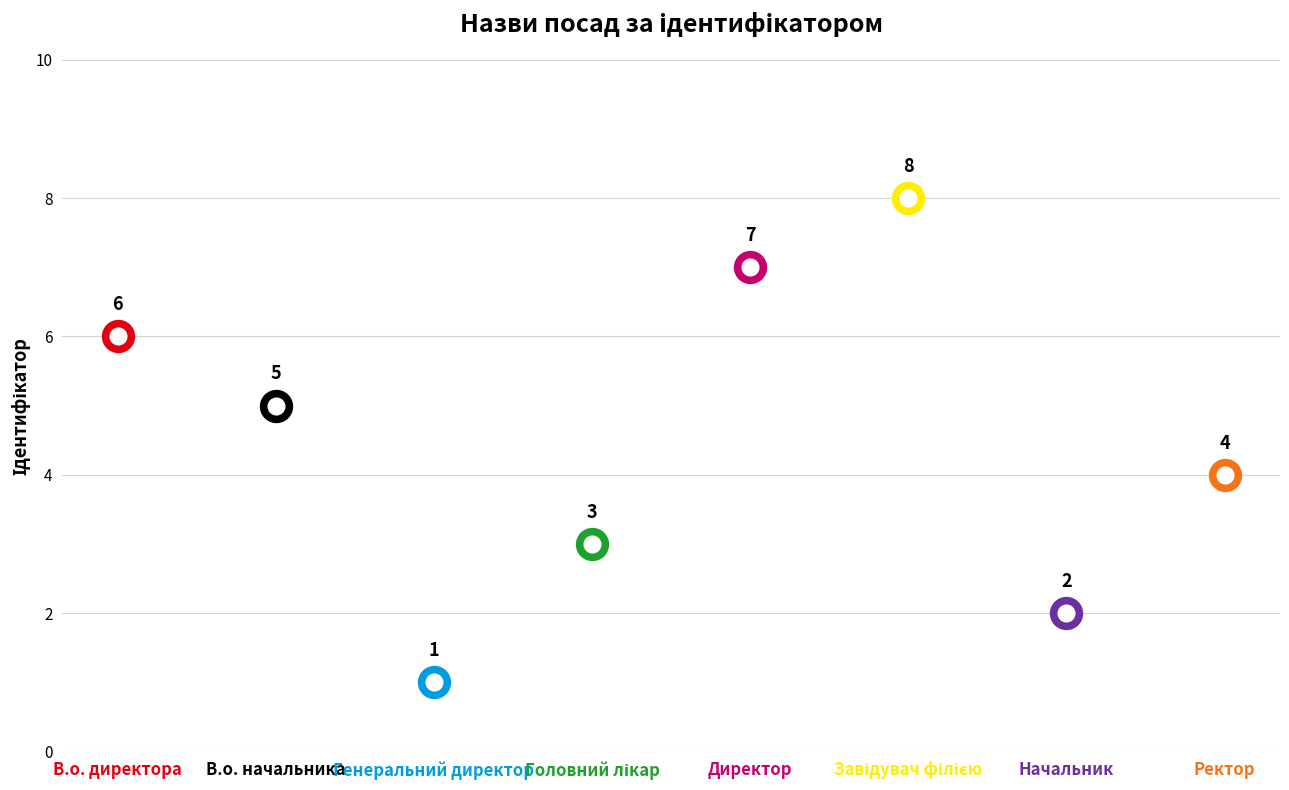

Is this an area chart (filled region under the line)?

No